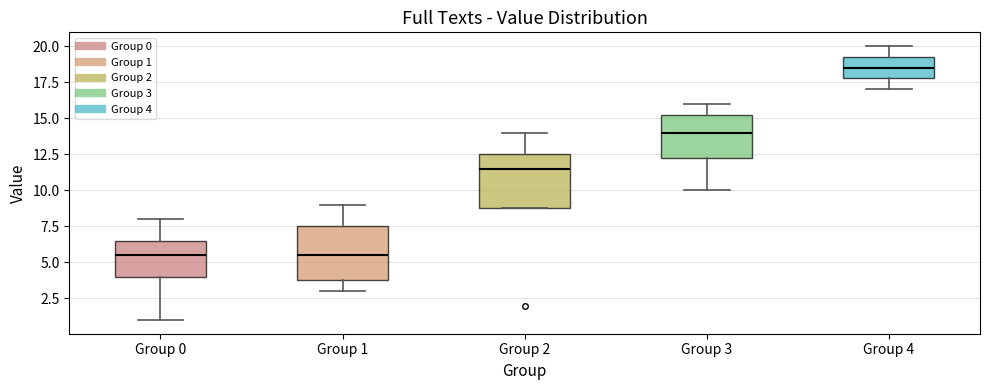

Where is the upper edge of the box for Group 4 on the y-axis? The values are not printed on the chart, so give them approximately, as read against the axis.

19.5